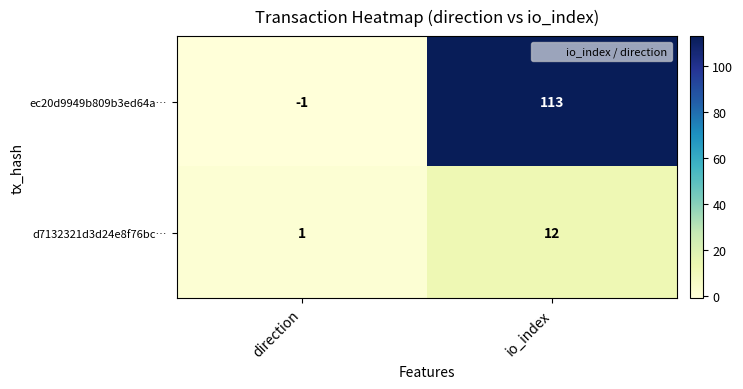

At which category is the sum across all series the highest?

io_index